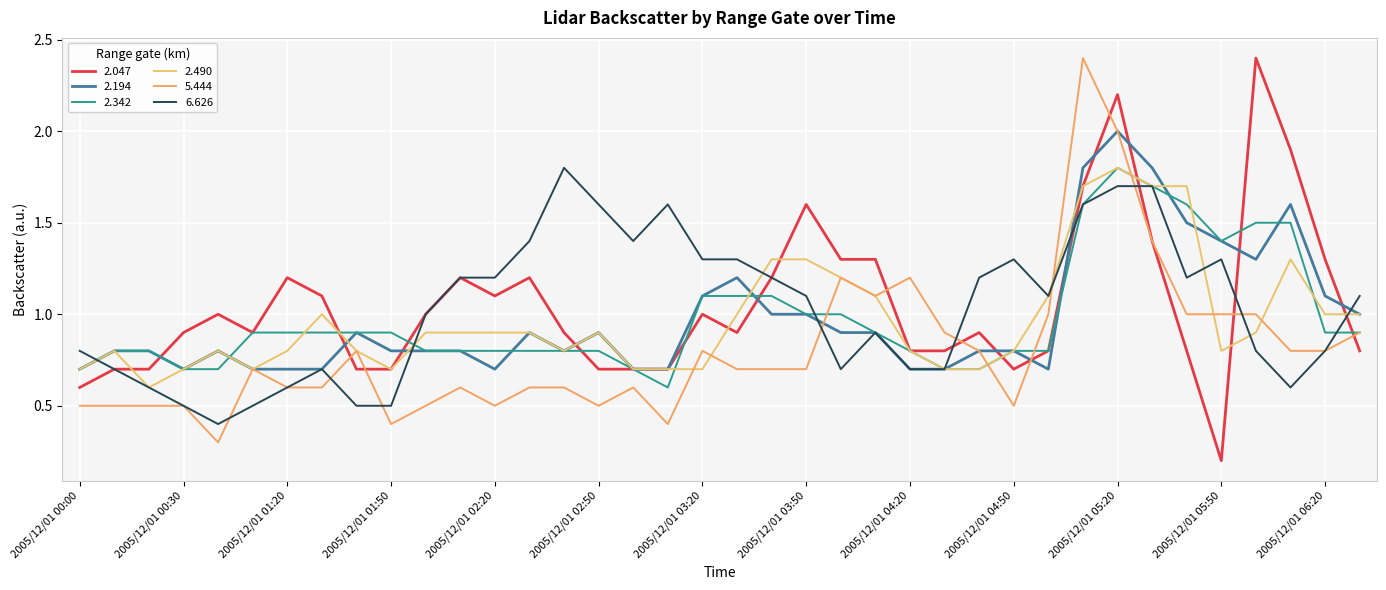

How many lines are shown in the chart?

6